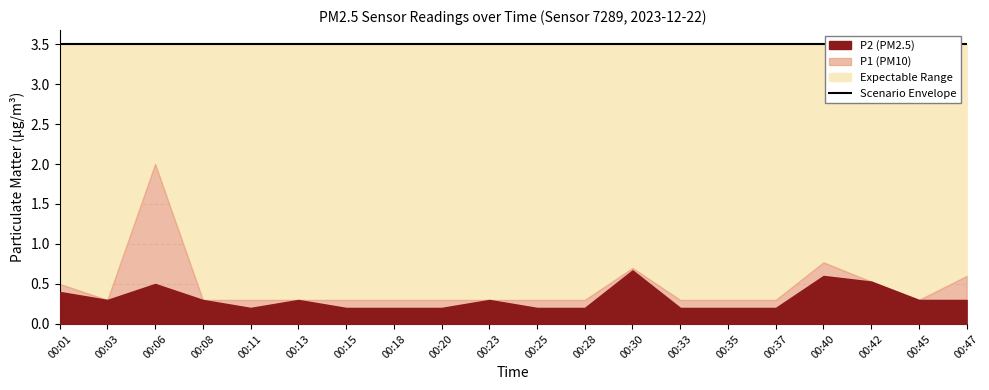

Does the chart display data point markers on the line(s)?

No